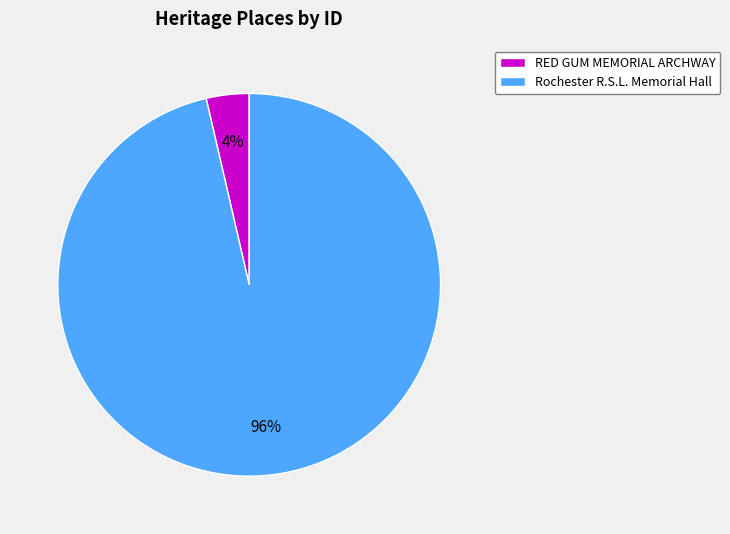

To the nearest percent, what is the combined percentage of RED GUM MEMORIAL ARCHWAY and Rochester R.S.L. Memorial Hall?

100%